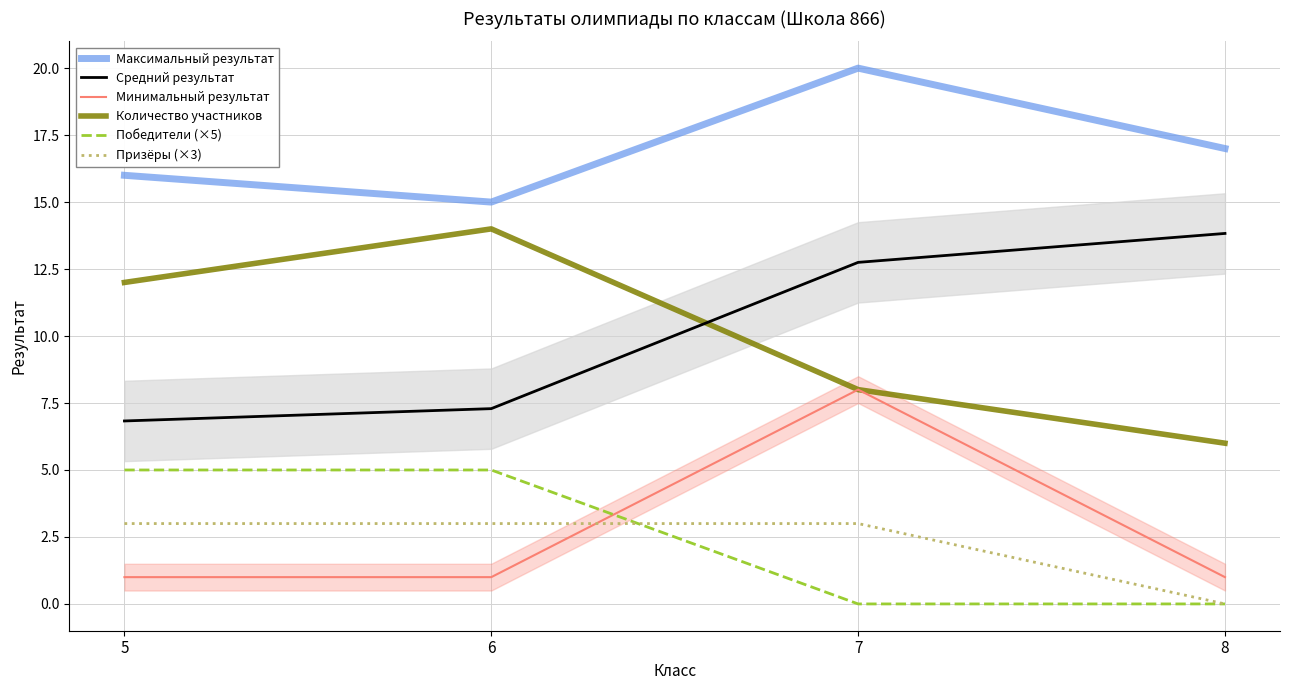

What is the total value across all series at 7?

51.8